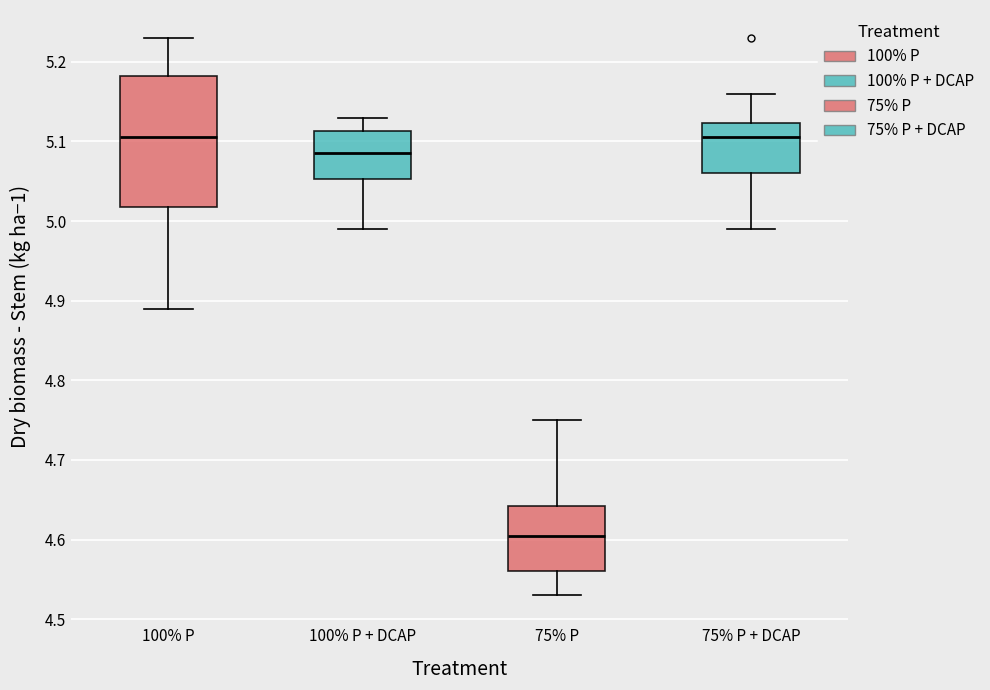

Where is the upper edge of the box for 100% P + DCAP on the y-axis? The values are not printed on the chart, so give them approximately, as read against the axis.

5.11